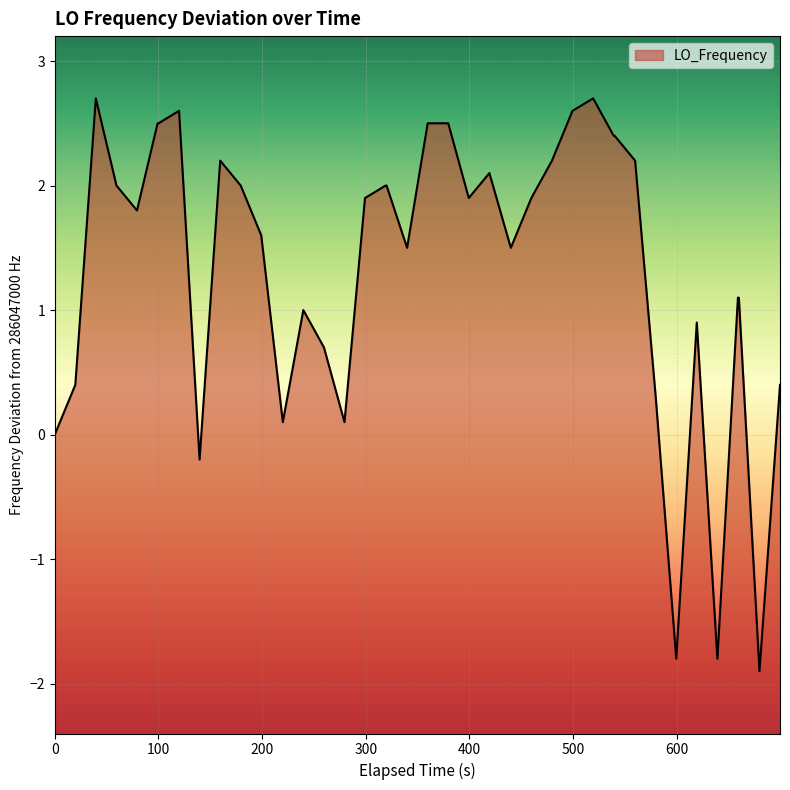

What is the minimum value shown in the chart?

-1.9